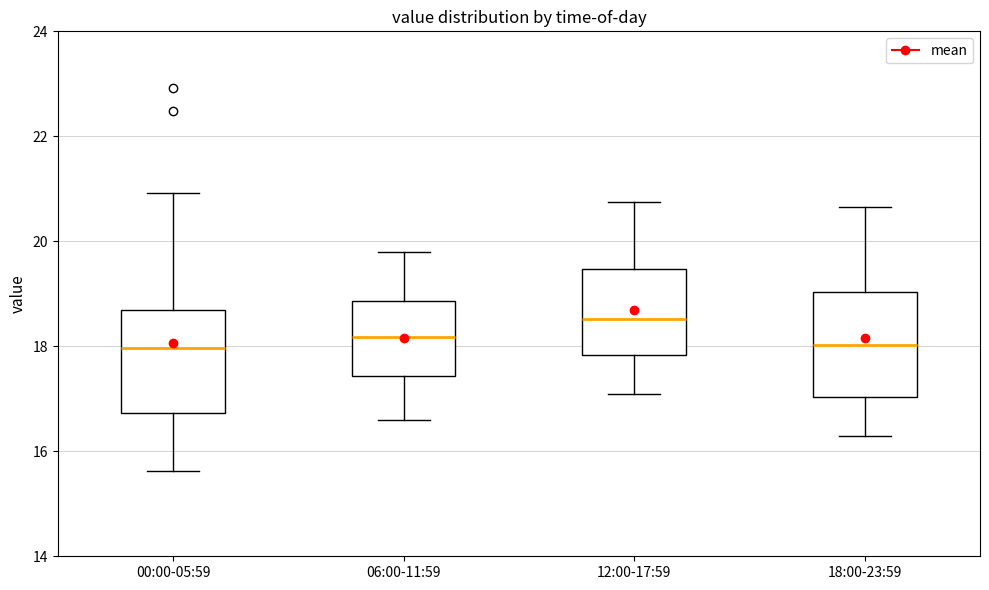

Reading left to right, read every box against the y-axis: the position of its median line, the range the box covers, and the ends of its whiskers. The values are not printed on the chart, so give them approximately, as read against the axis.

00:00-05:59: median 18.0, box 16.8 to 18.6, whiskers 15.6 to 21.0
06:00-11:59: median 18.2, box 17.4 to 18.8, whiskers 16.6 to 19.8
12:00-17:59: median 18.6, box 17.8 to 19.4, whiskers 17.2 to 20.8
18:00-23:59: median 18.0, box 17.0 to 19.0, whiskers 16.4 to 20.6